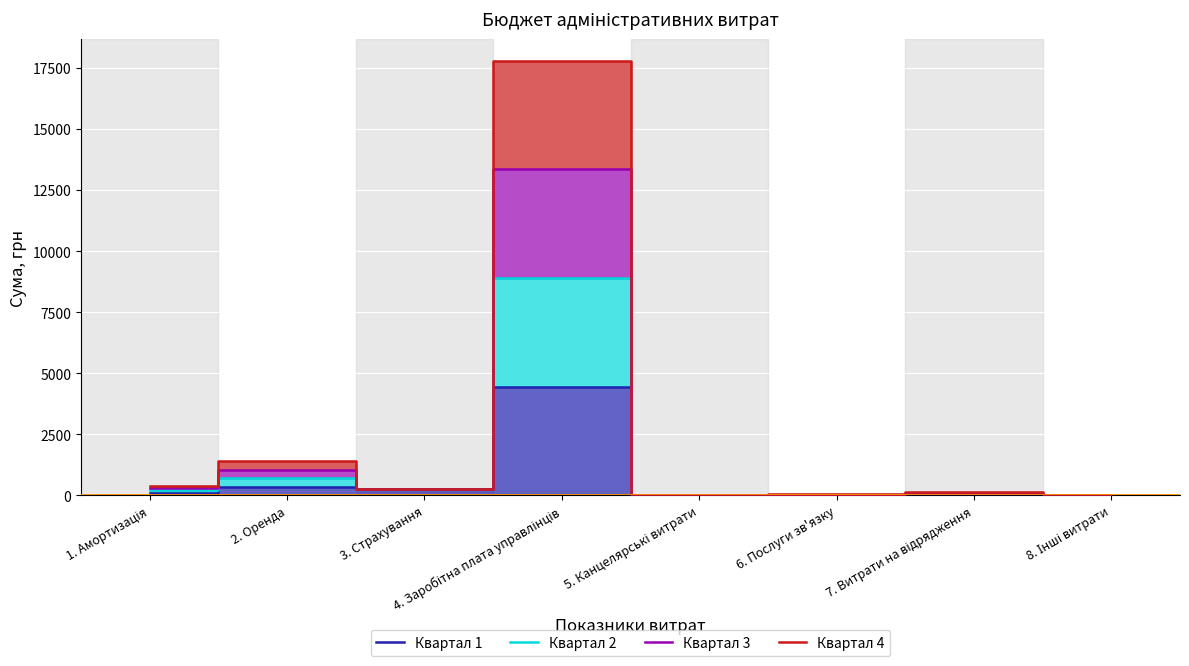

Rank the series at 1. Амортизація from highest to lowest value.

Квартал 4, Квартал 3, Квартал 2, Квартал 1